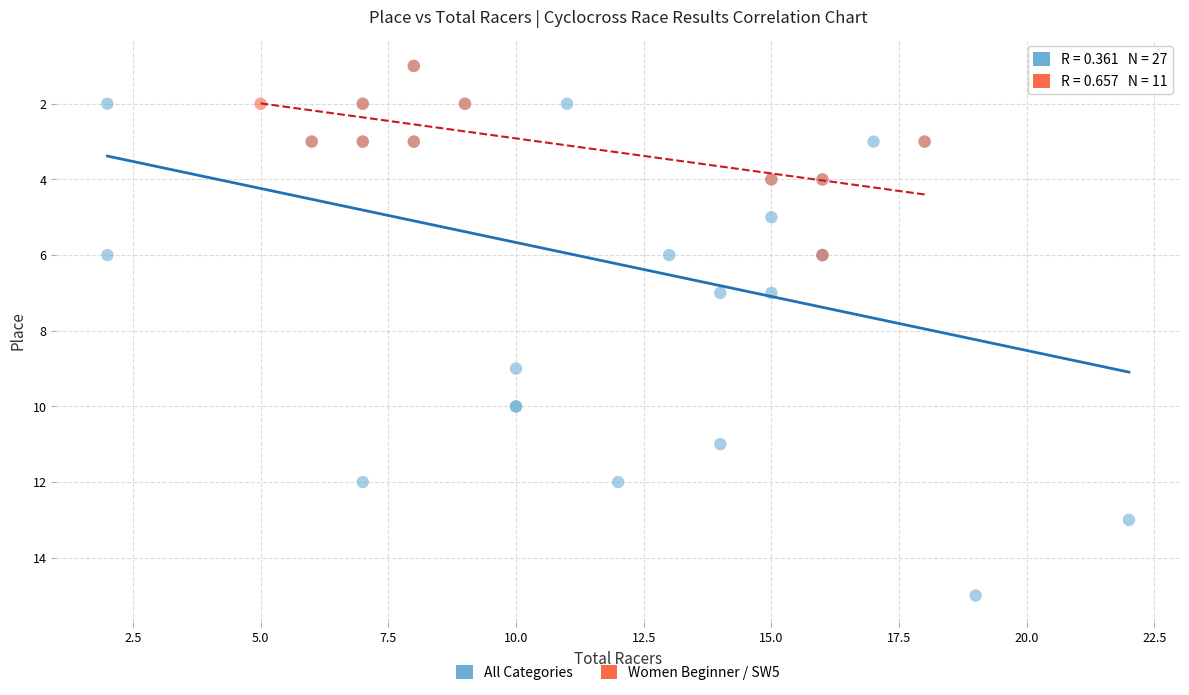

Which series contains the highest Y value?

All Categories